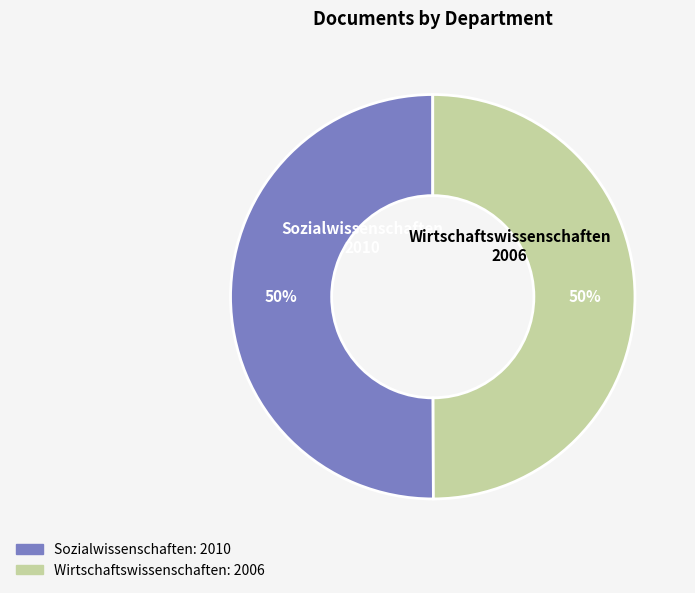

Is it true that Sozialwissenschaften is 50% of the pie?

True